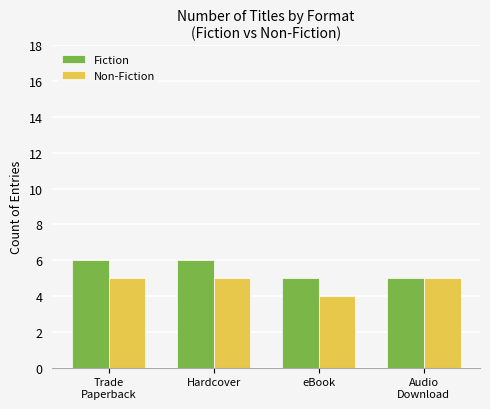

Reading right to left, list all the values displayed in this chart.

Fiction: Audio
Download=5	eBook=5	Hardcover=6	Trade
Paperback=6
Non-Fiction: Audio
Download=5	eBook=4	Hardcover=5	Trade
Paperback=5